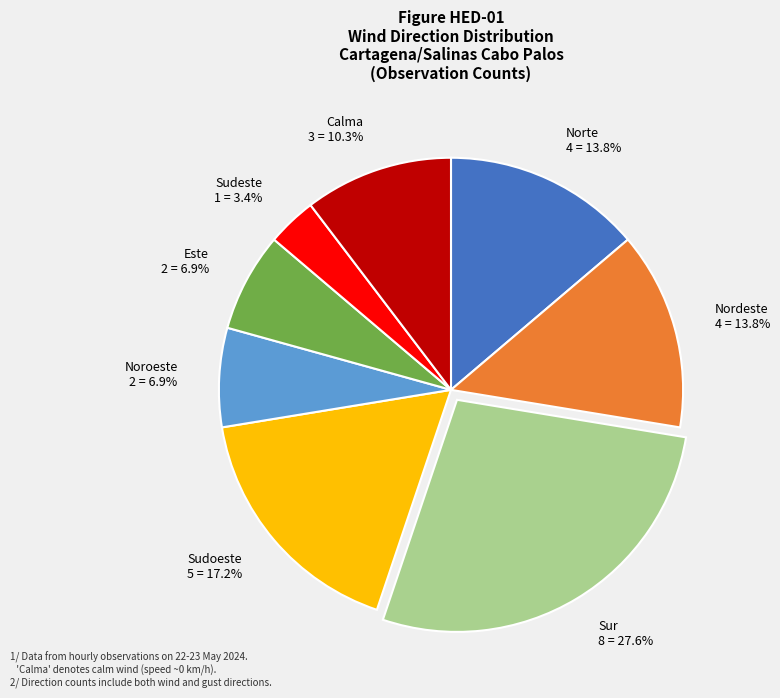

To the nearest percent, what is the difference between the Sudoeste and Sudeste slice percentages?

14%